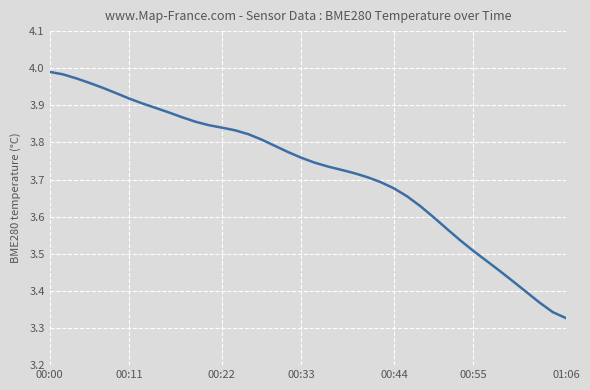

What is the difference between the maximum and minimum values?

0.7